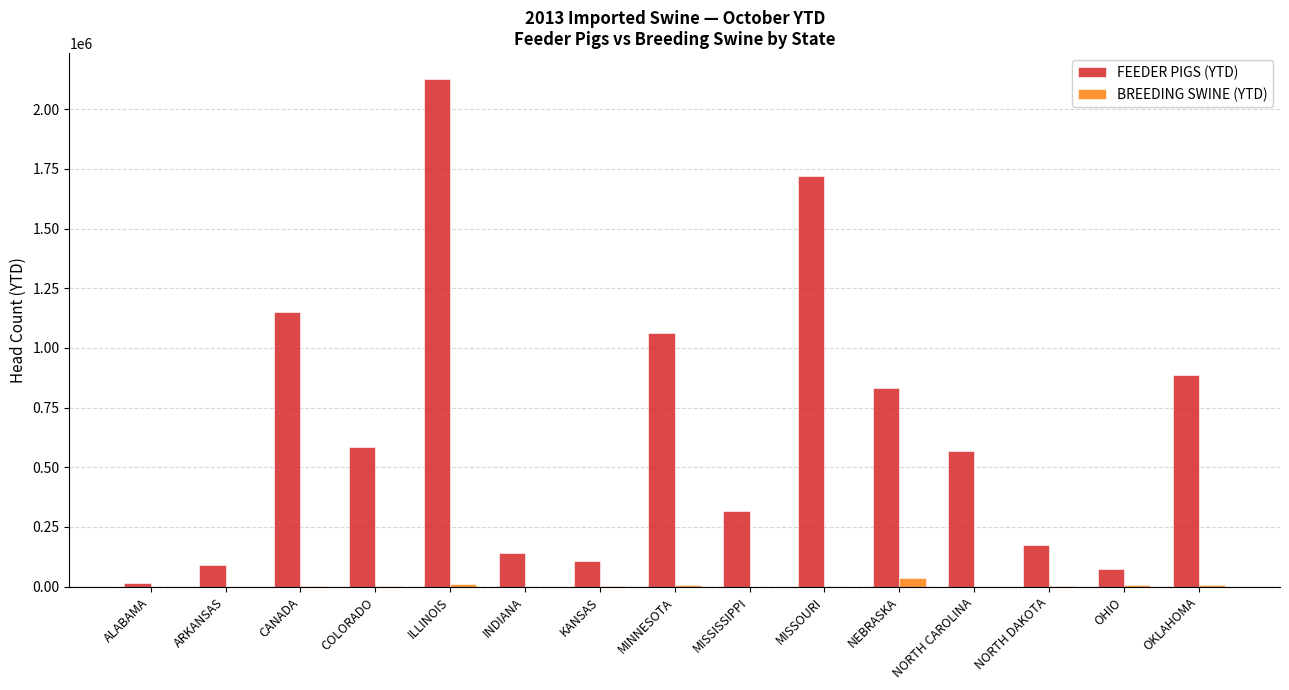

What is the sum of the FEEDER PIGS (YTD) values at NORTH CAROLINA and OHIO?

642064